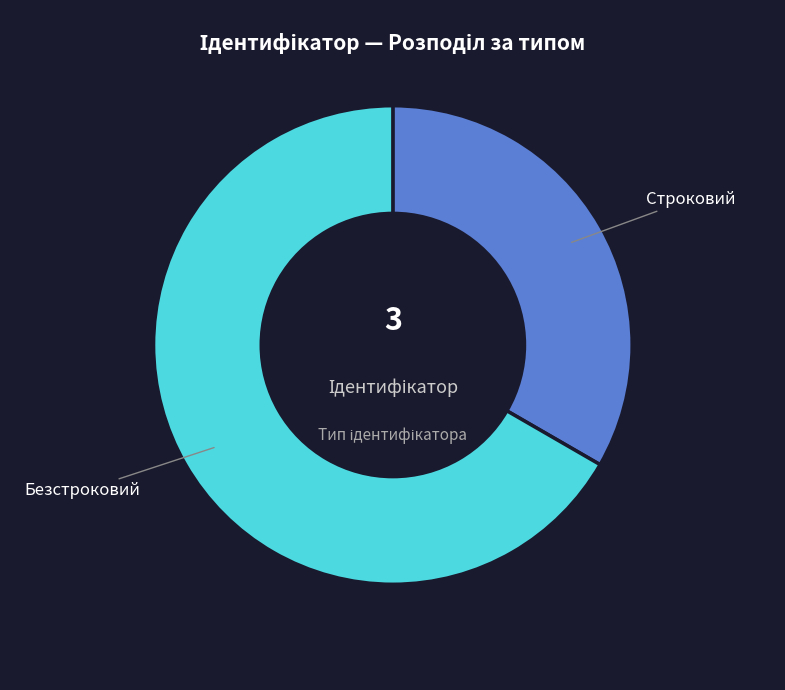

Count the number of slices in the pie.

2